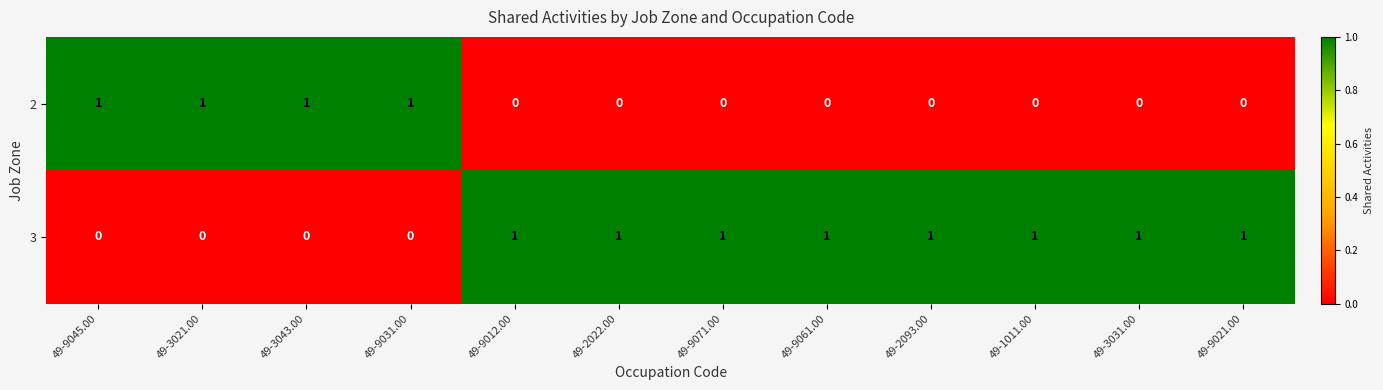

List the series in order of their overall mean, lowest first.

2, 3